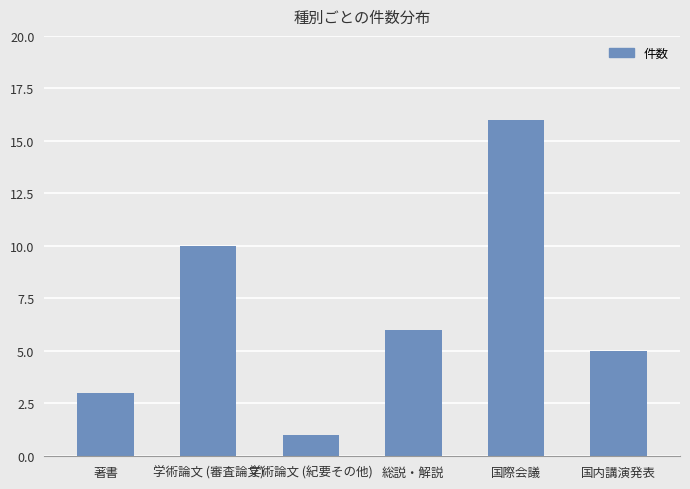

How many bars are there in total?

6